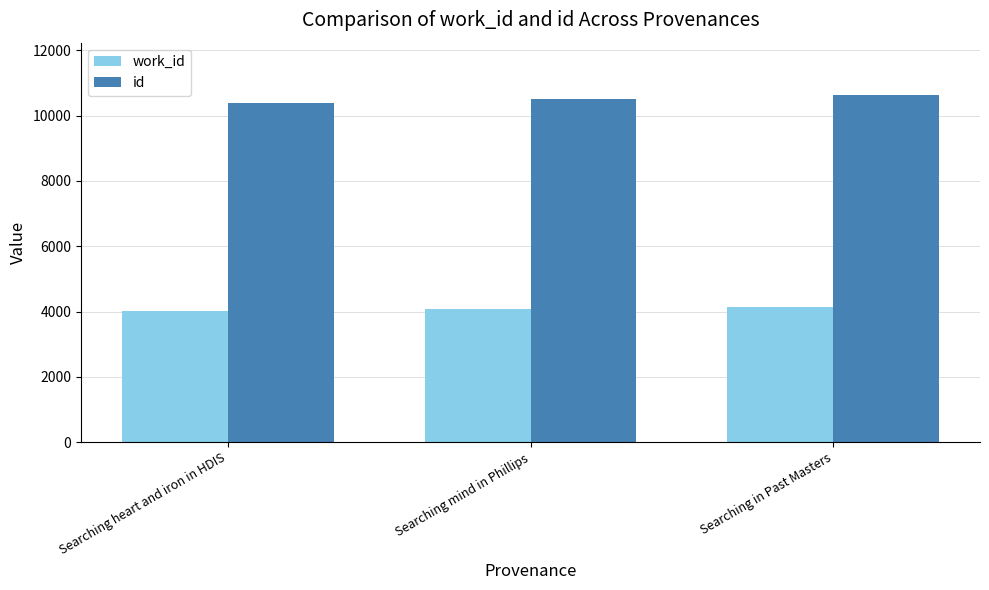

Read the id value at Searching heart and iron in HDIS, to the nearest 10.

10400